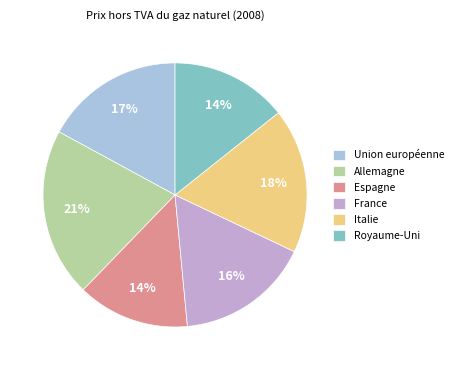

Which has a higher value, Union européenne or France?

Union européenne